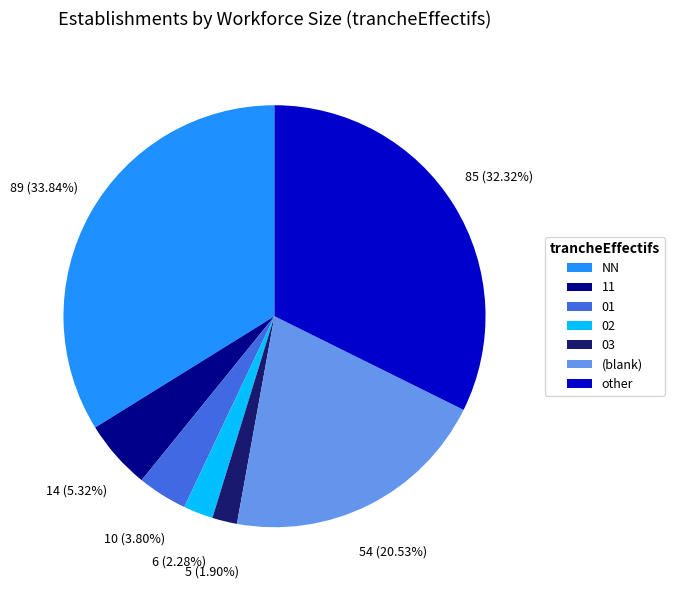

What is the largest slice in the pie chart?

NN